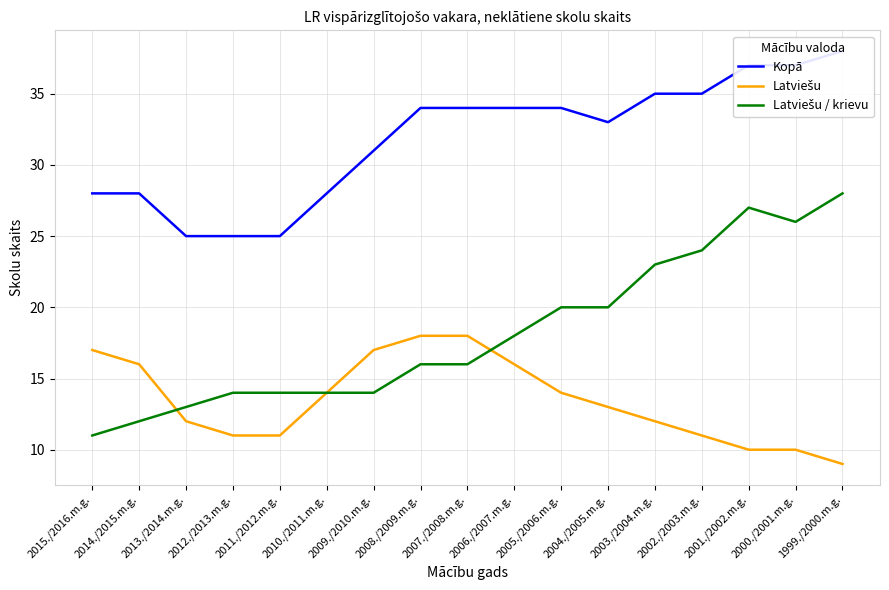

What is the sum of all Latviešu values?

229